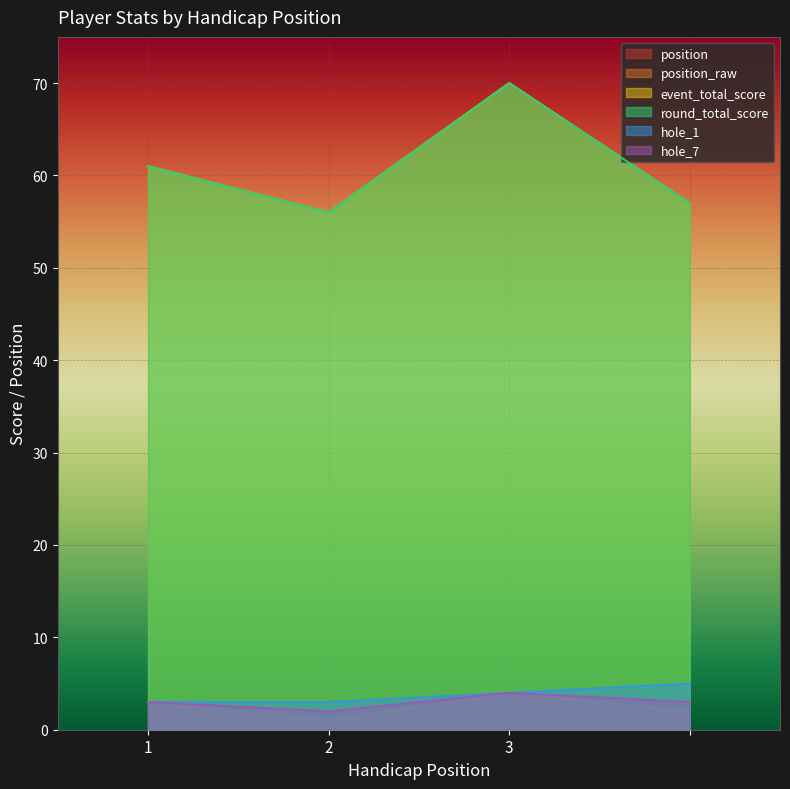

What is the label of the 4th point from the right?

1